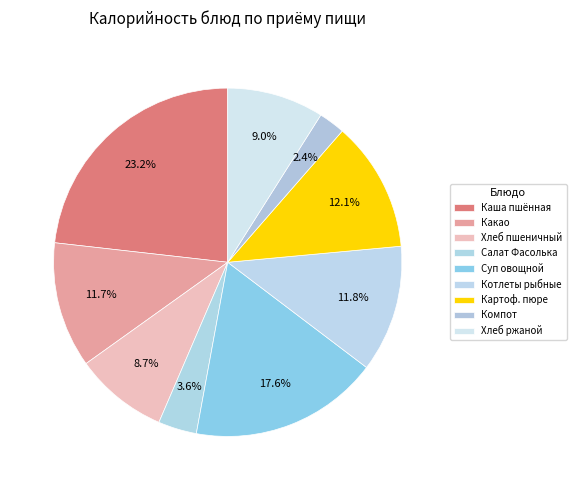

Rank the categories by value from lowest to highest.

Компот из смеси сухофруктов, Салат овощной Фасолька, Хлеб пшеничный, Хлеб ржано-пшеничный, Какао с молоком, Котлеты рыбные запечённые, Картофельное пюре с маслом сливочным, Суп овощной на бульоне с гренками, Каша молочная пшённая с маслом сливочным